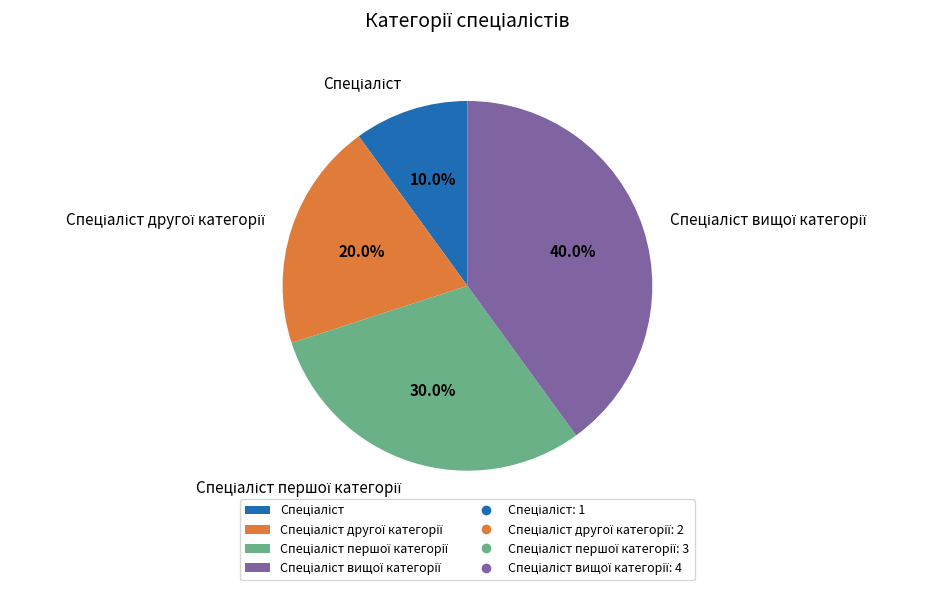

Is there a majority slice in this chart?

No